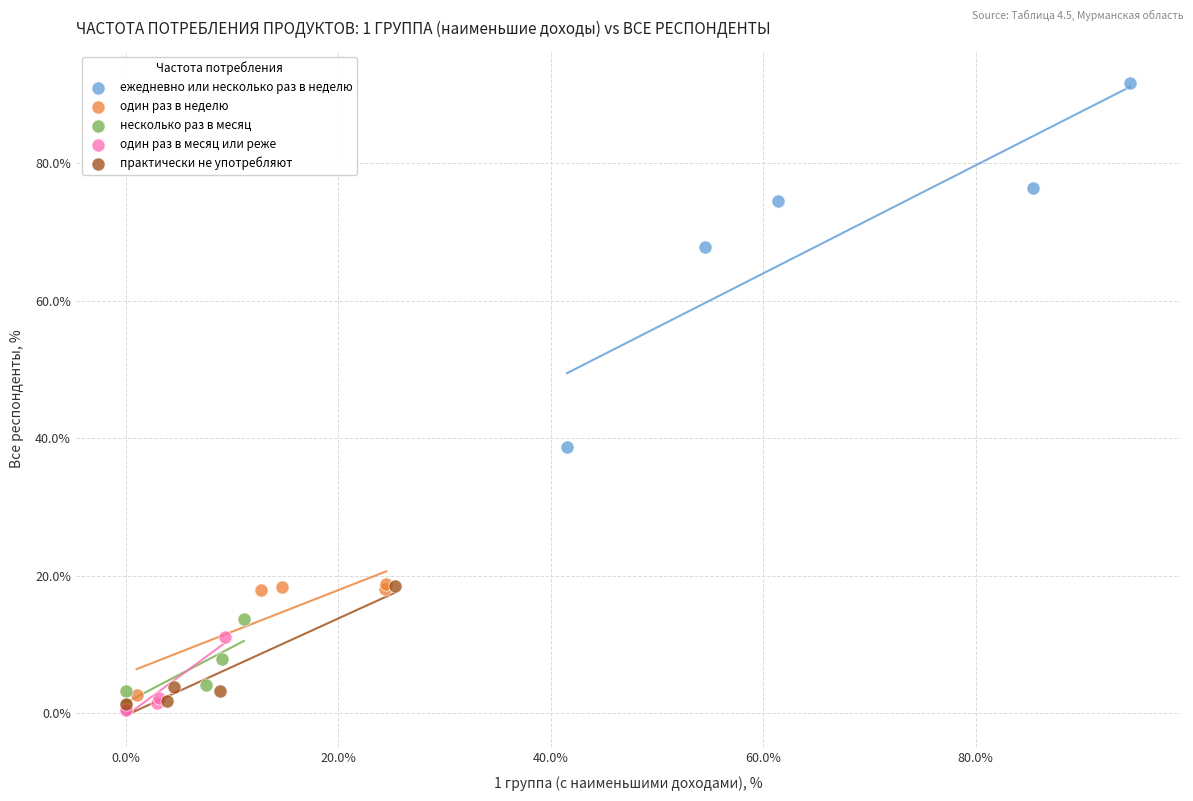

Which series contains the highest Y value?

ежедневно или несколько раз в неделю